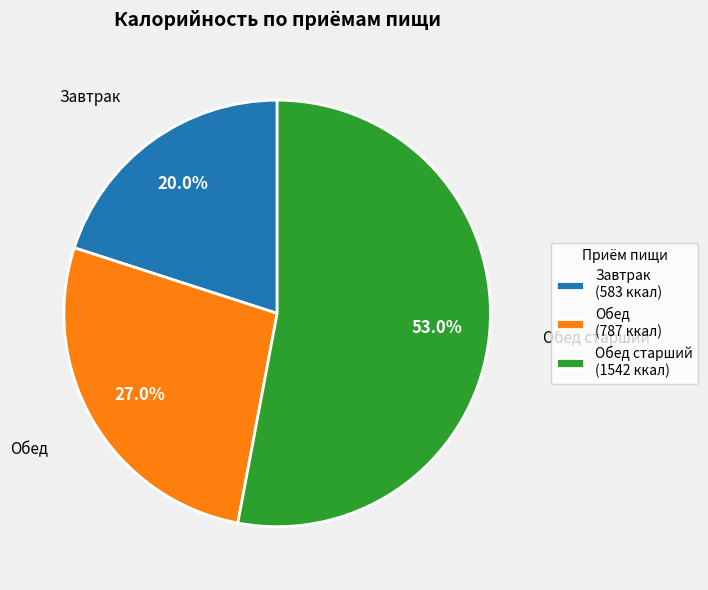

Count the number of slices in the pie.

3